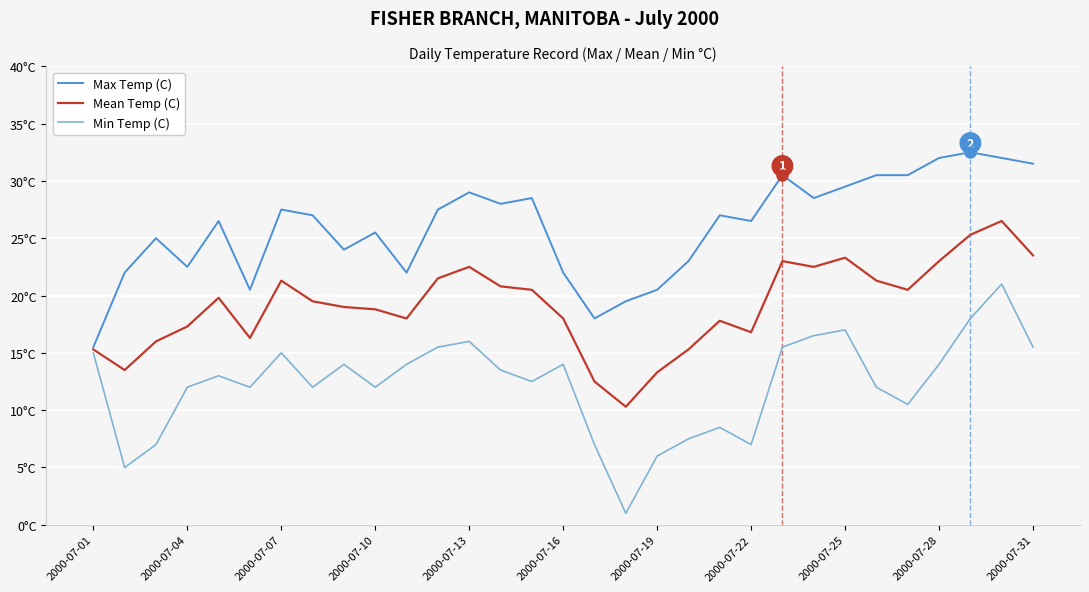

What are all the series names shown in the legend?

Max Temp (C), Mean Temp (C), Min Temp (C)